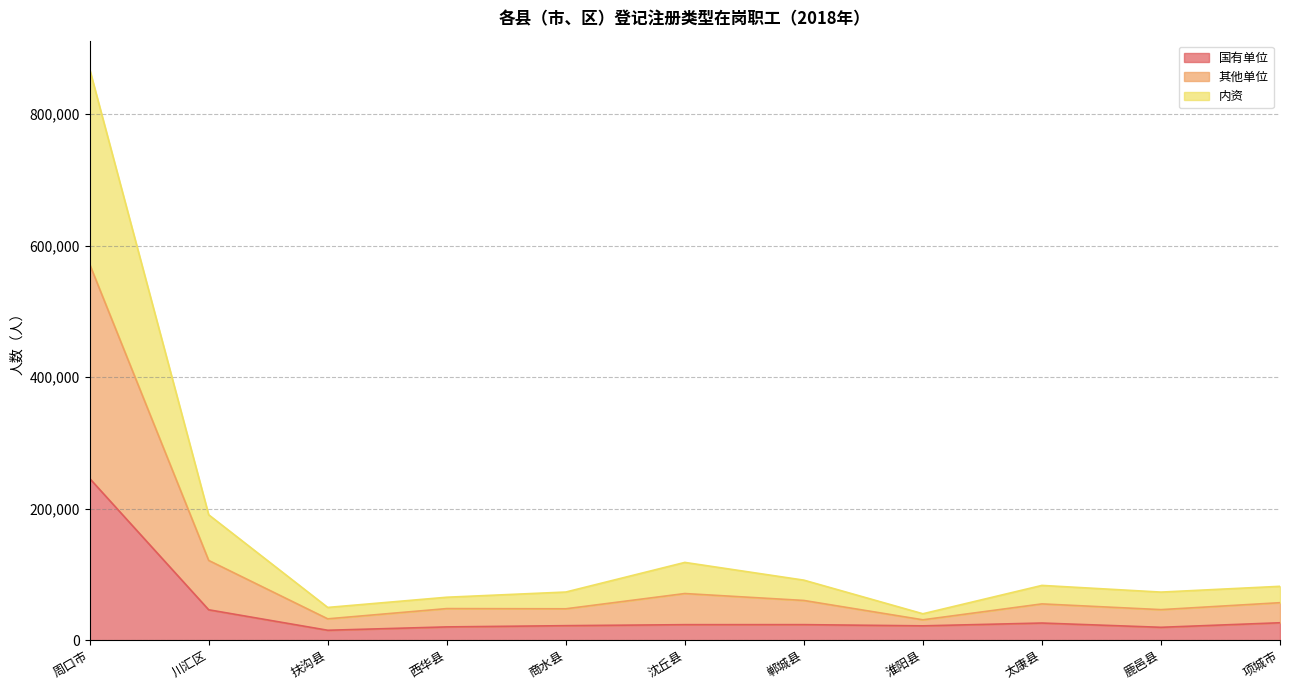

What is the total value across all series at 川汇区?

190831